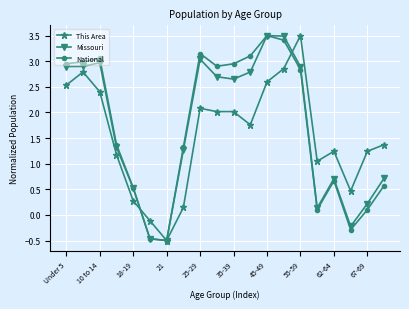

At how many categories does at least one series exceed 1?

16